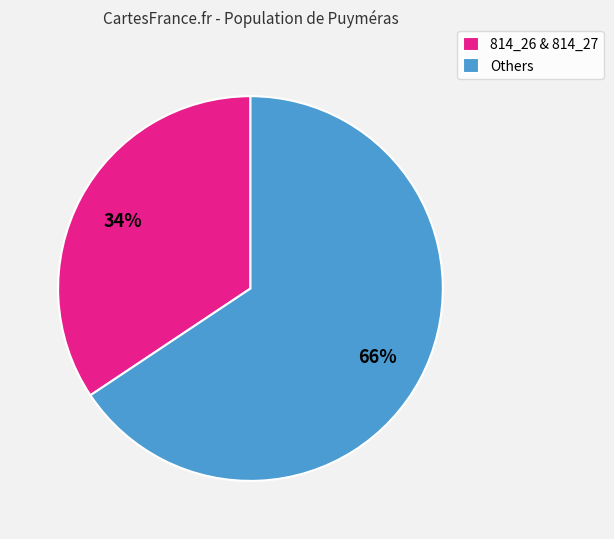

What is the ratio of the value at Others to the value at 814_26 & 814_27?

1.9